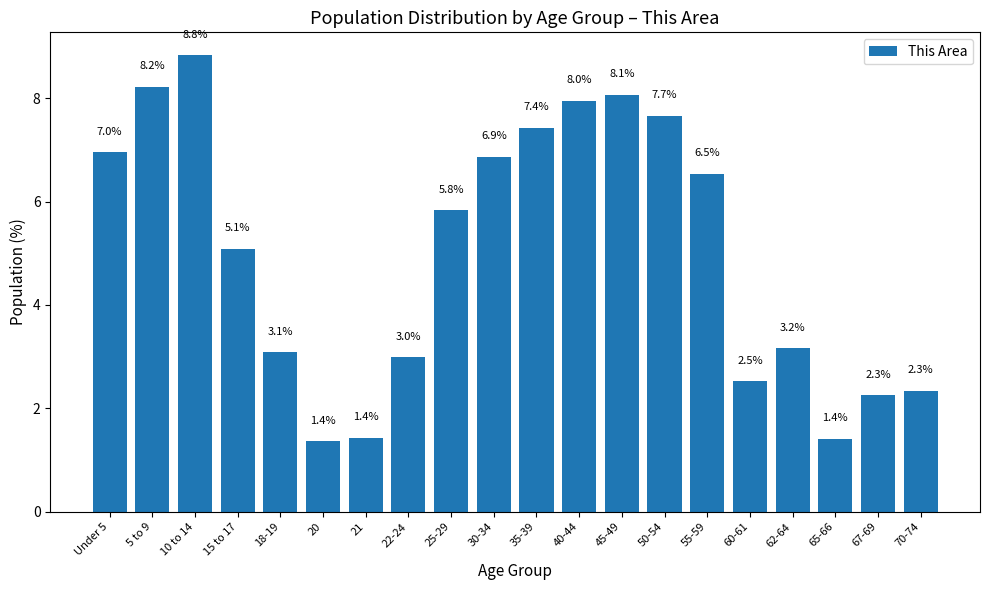

What is the label of the 1st bar from the left?

Under 5